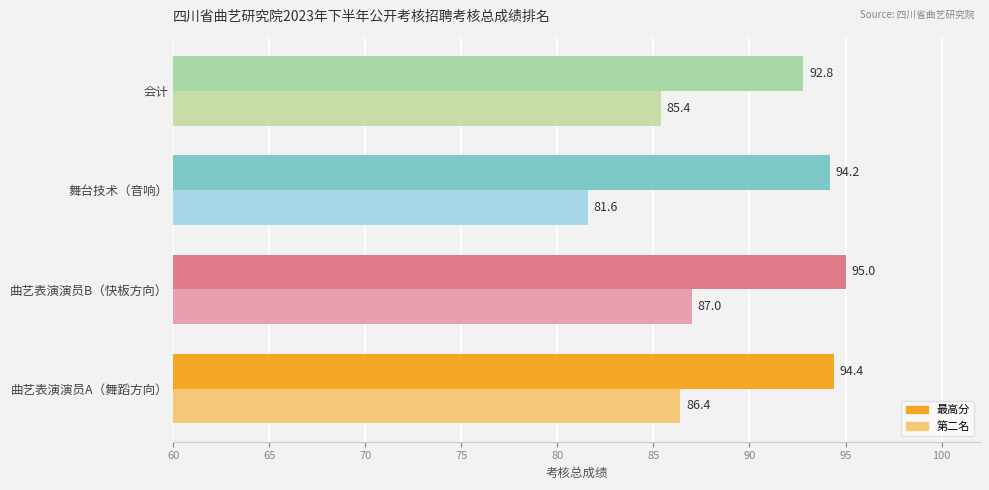

Between 曲艺表演演员A（舞蹈方向） and 会计, which series saw the biggest shift?

最高分